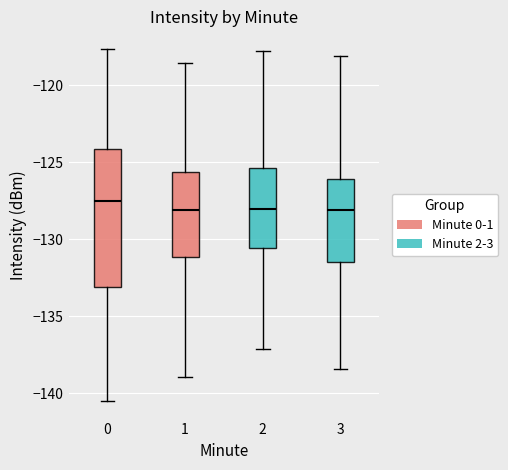

Where does the upper whisker of the box at x = 2 end on the y-axis? The values are not printed on the chart, so give them approximately, as read against the axis.

-118.0